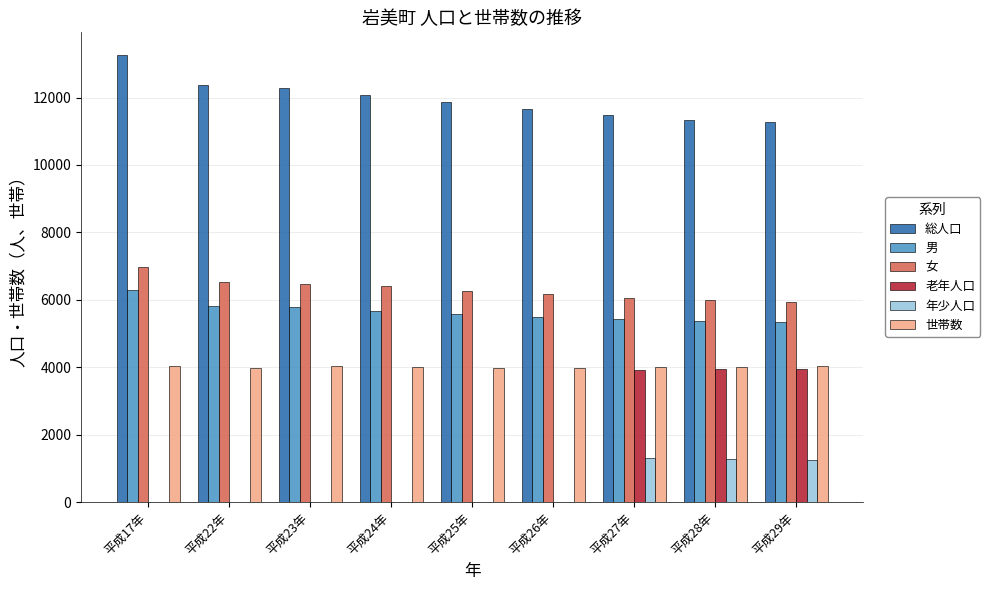

Which series has the largest range (max minus min)?

老年人口